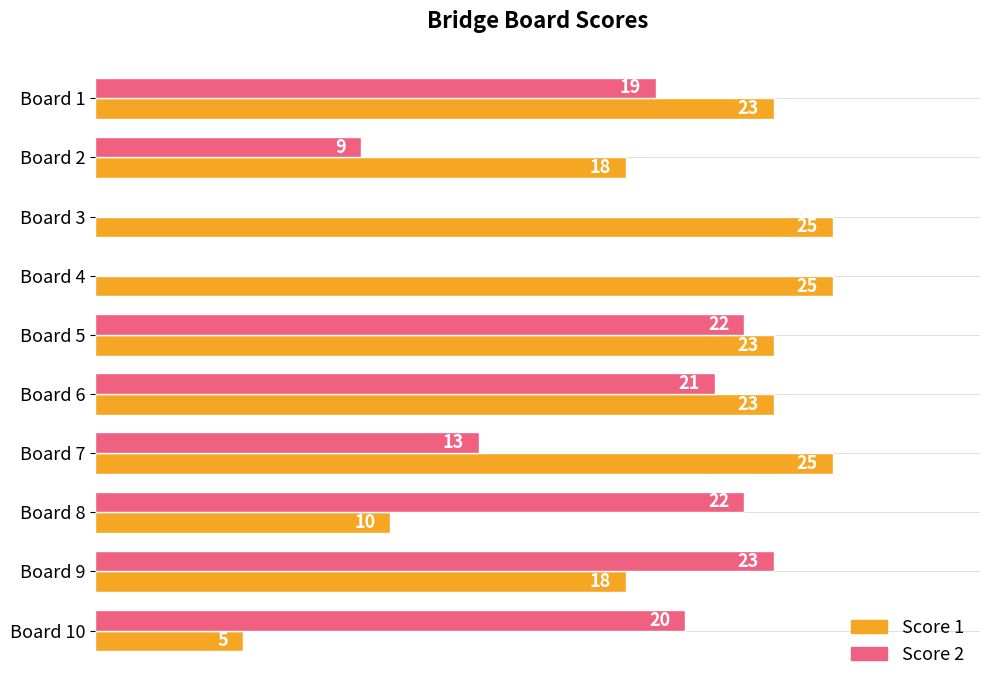

At which label is Score 2 closest to 11?

Board 2